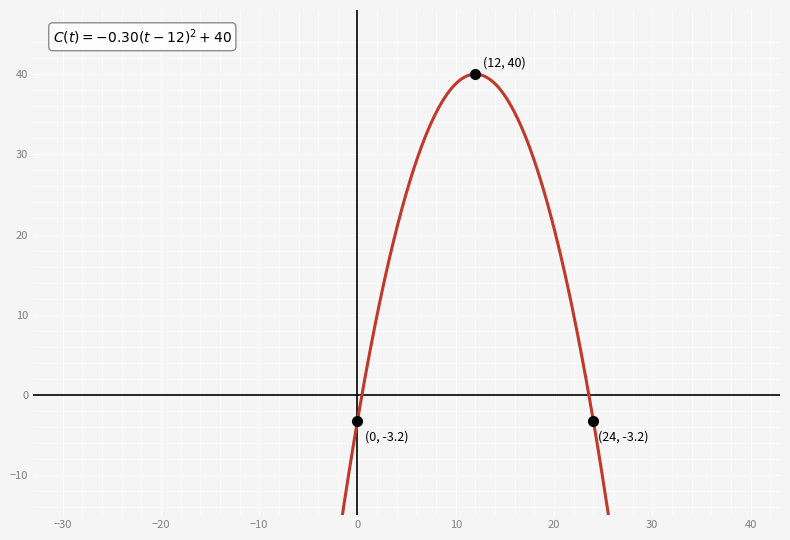

What is the sum of all values?

395.8